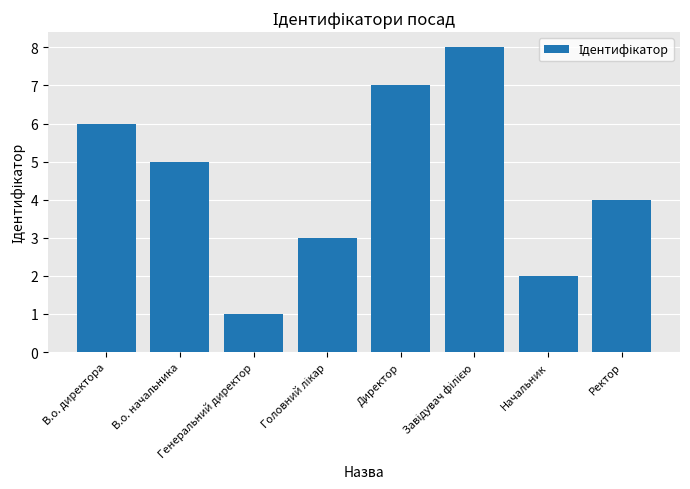

What is the label of the 7th bar from the left?

Начальник